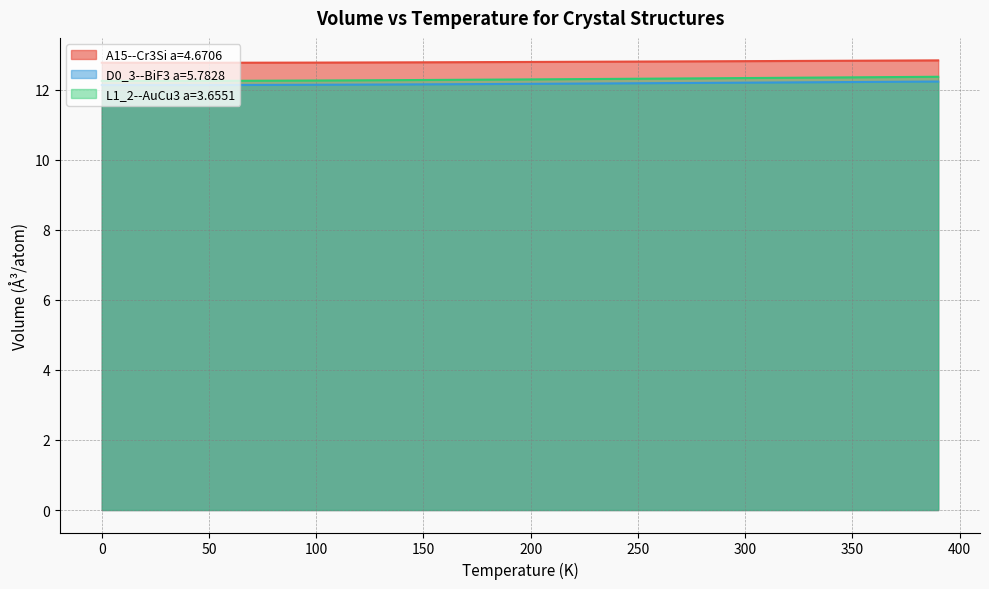

Which category has the highest value across all series?

390.0